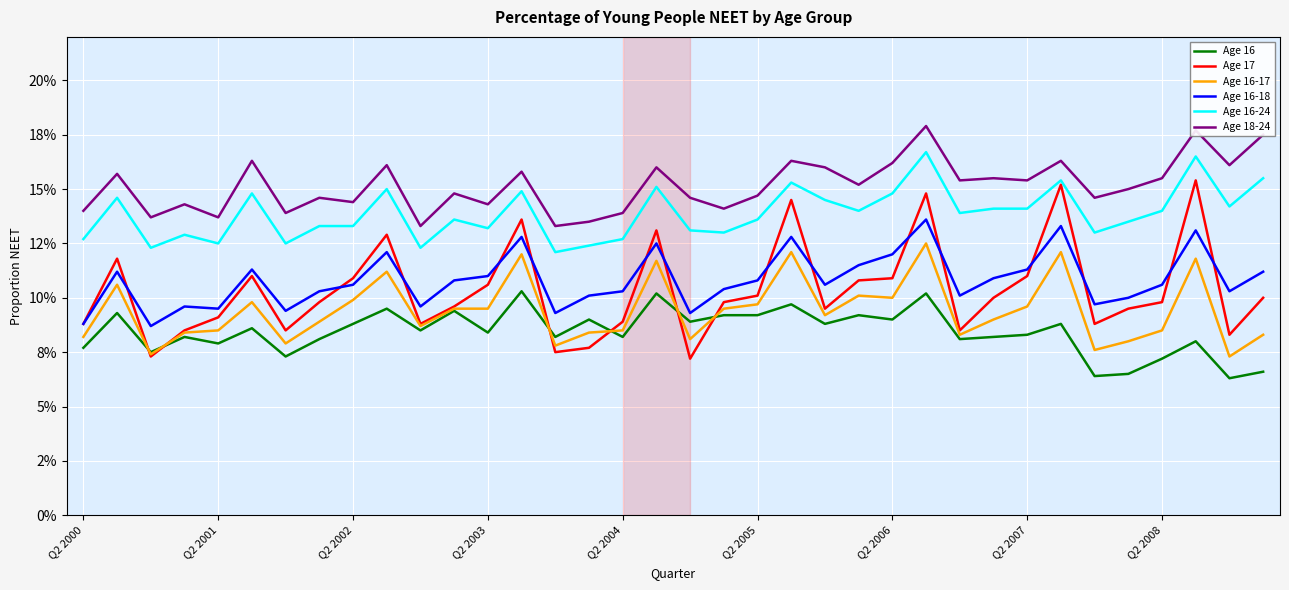

True or false: Age 17 has more than 2 interior local peaks.

True